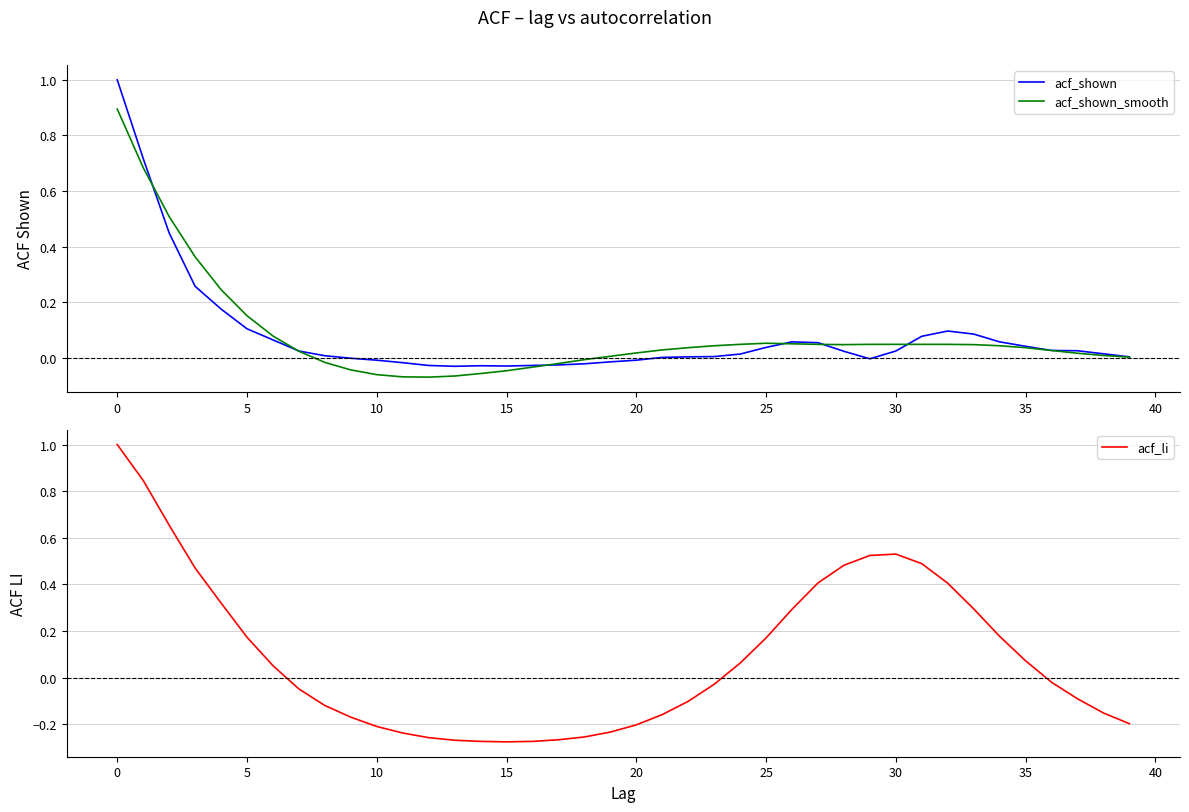

Reading right to left, list all the values displayed in this chart.

acf_shown: 0.0	0.0	0.0	0.0	0.0	0.1	0.1	0.1	0.1	0.0	-0.0	0.0	0.1	0.1	0.0	0.0	0.0	0.0	0.0	-0.0	-0.0	-0.0	-0.0	-0.0	-0.0	-0.0	-0.0	-0.0	-0.0	-0.0	-0.0	0.0	0.0	0.1	0.1	0.2	0.3	0.4	0.7	1.0
acf_shown_smooth: 0.0	0.0	0.0	0.0	0.0	0.0	0.0	0.0	0.0	0.0	0.0	0.0	0.0	0.1	0.1	0.0	0.0	0.0	0.0	0.0	0.0	-0.0	-0.0	-0.0	-0.0	-0.1	-0.1	-0.1	-0.1	-0.1	-0.0	-0.0	0.0	0.1	0.2	0.2	0.4	0.5	0.7	0.9
acf_li: -0.2	-0.2	-0.1	-0.0	0.1	0.2	0.3	0.4	0.5	0.5	0.5	0.5	0.4	0.3	0.2	0.1	-0.0	-0.1	-0.2	-0.2	-0.2	-0.3	-0.3	-0.3	-0.3	-0.3	-0.3	-0.3	-0.2	-0.2	-0.2	-0.1	-0.0	0.1	0.2	0.3	0.5	0.7	0.8	1.0